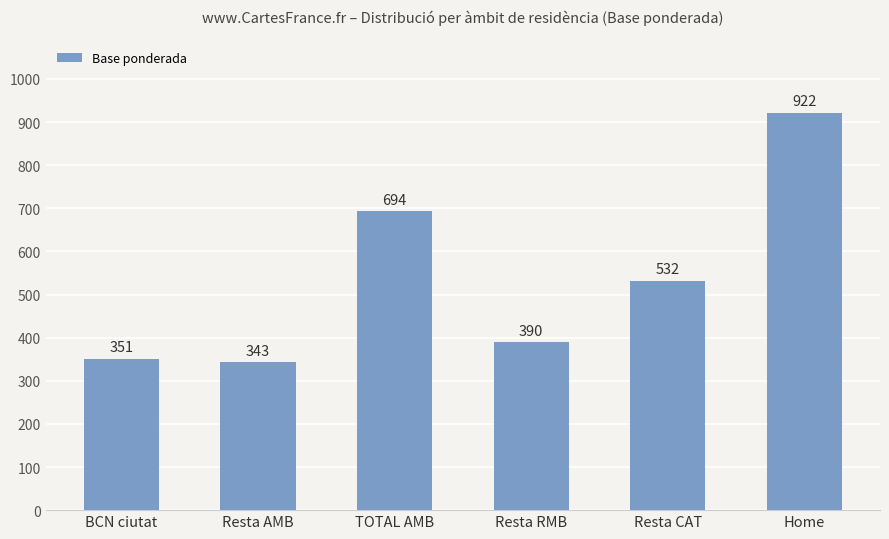

The chart shows a value of 532 at Resta CAT. True or false?

True